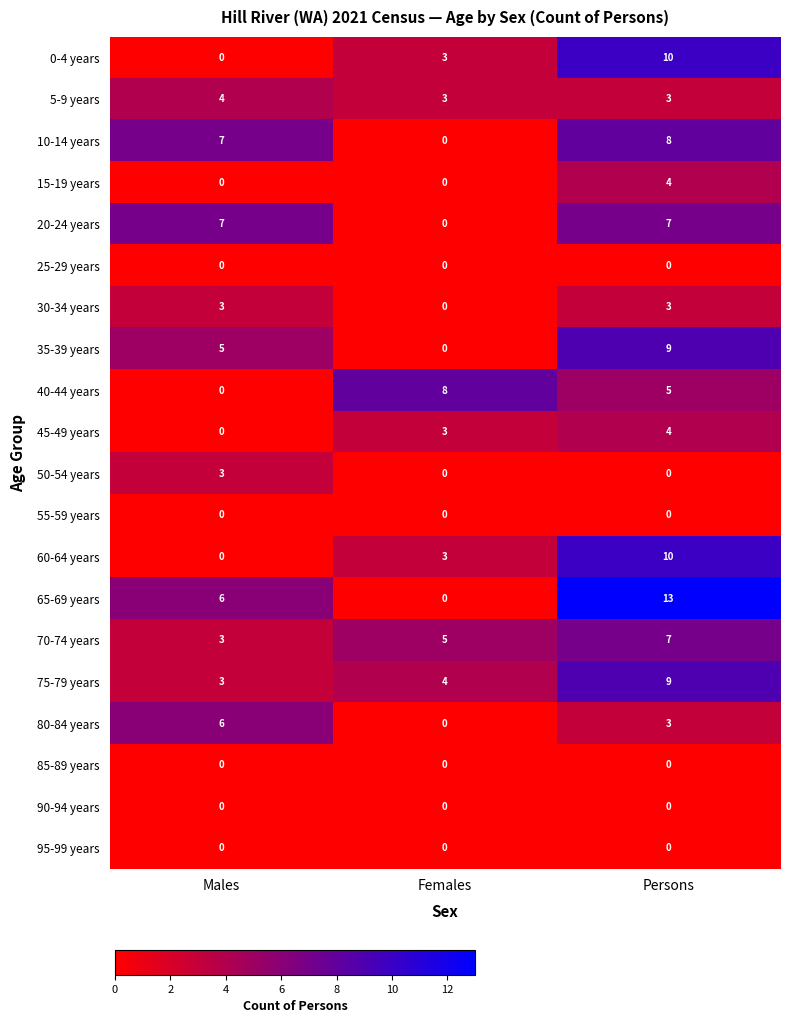

What is the total value across all series at Persons?

95